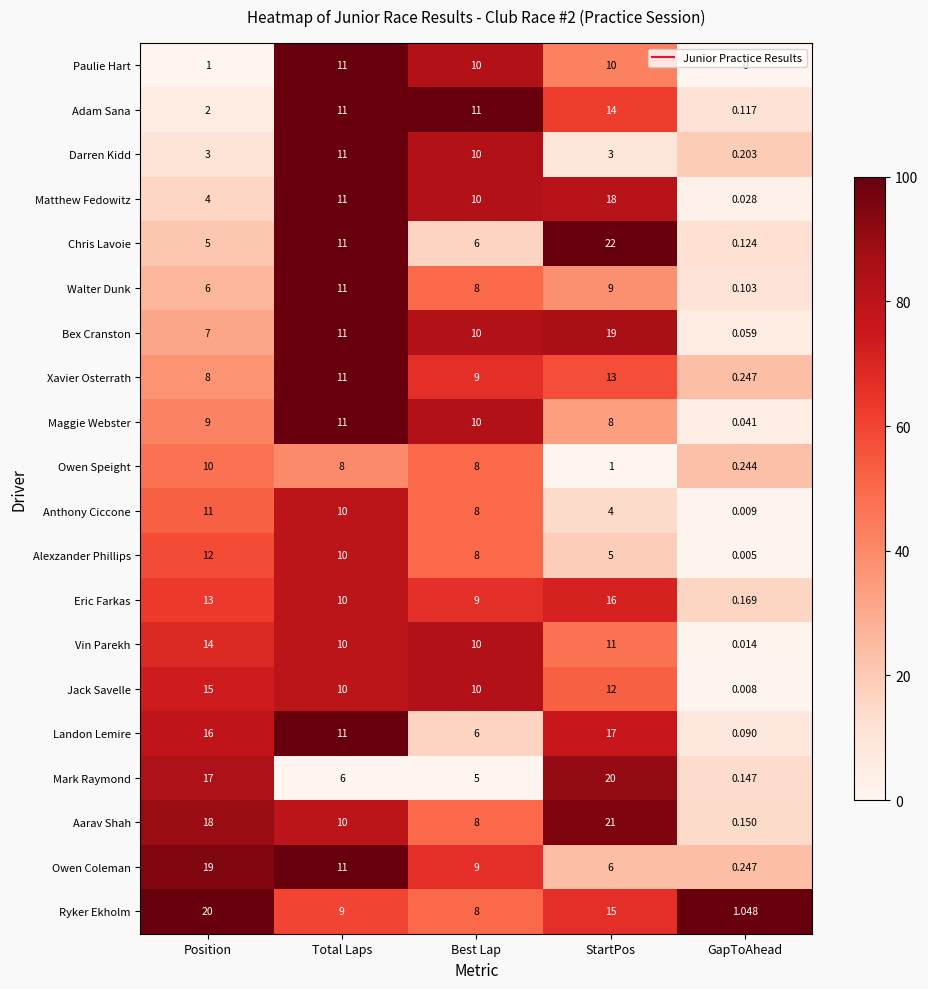

At which category is the sum across all series the highest?

StartPos